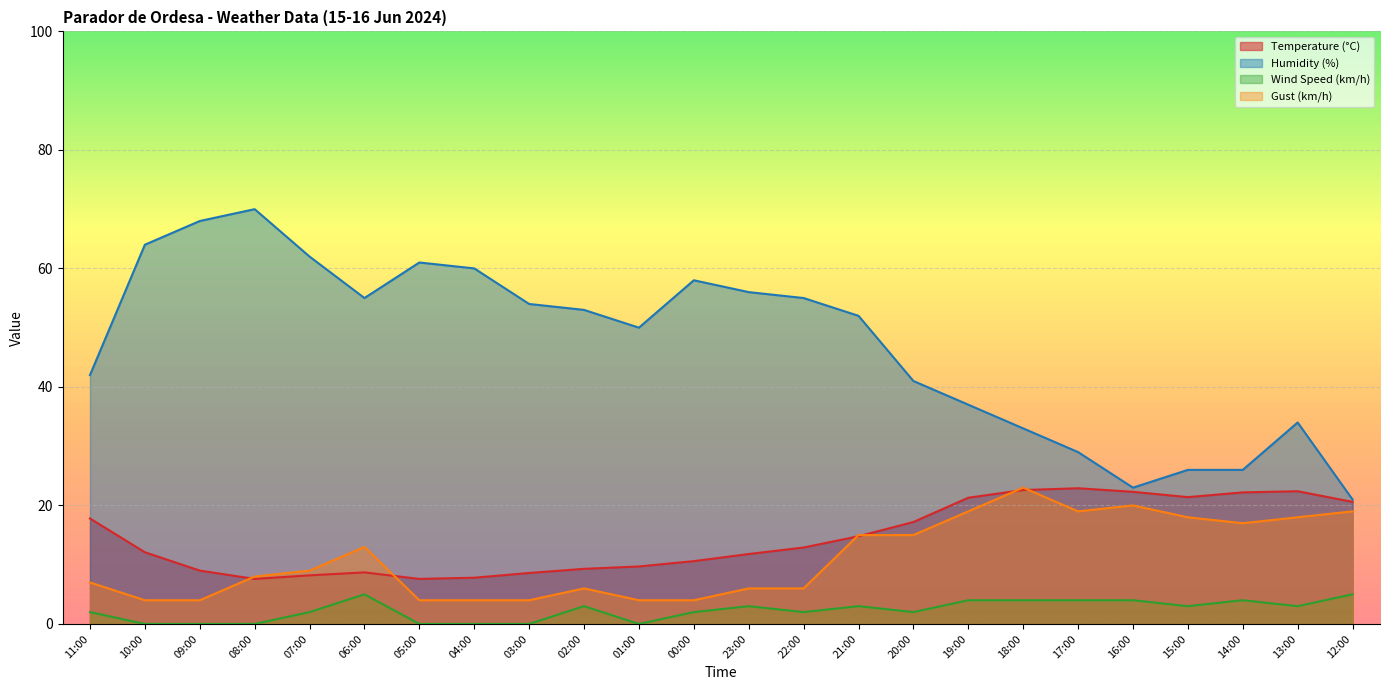

Rank the series at 03:00 from lowest to highest value.

Wind Speed (km/h), Gust (km/h), Temperature (°C), Humidity (%)